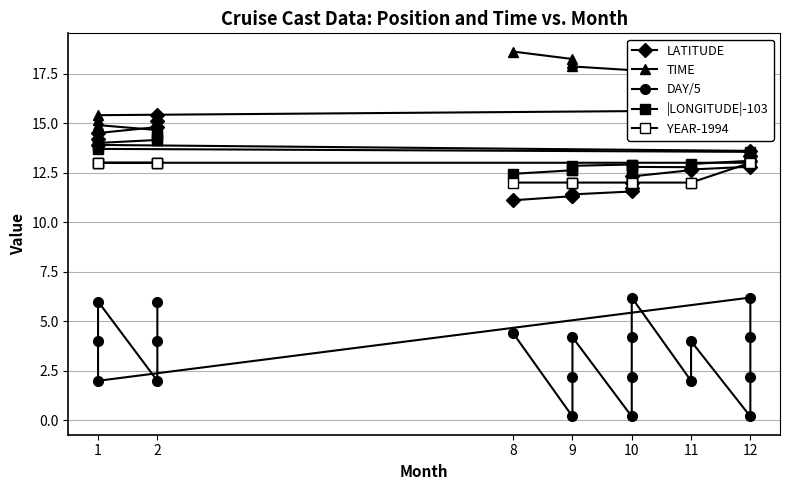

True or false: DAY/5 and YEAR-1994 cross at least once.

False